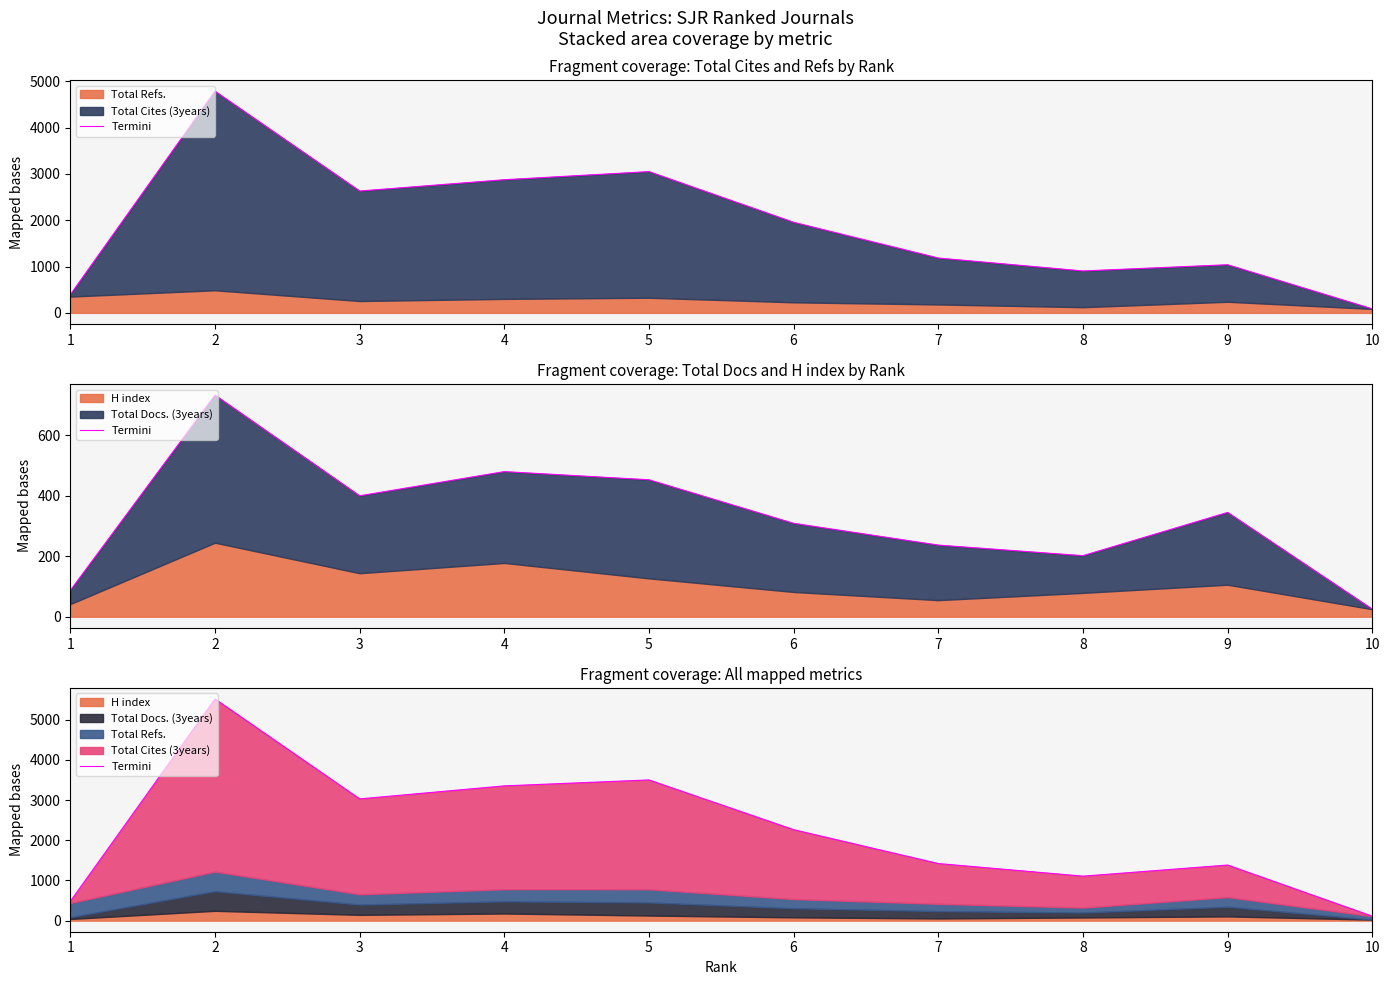

What is the sum of the values at 4 and 6?

5618